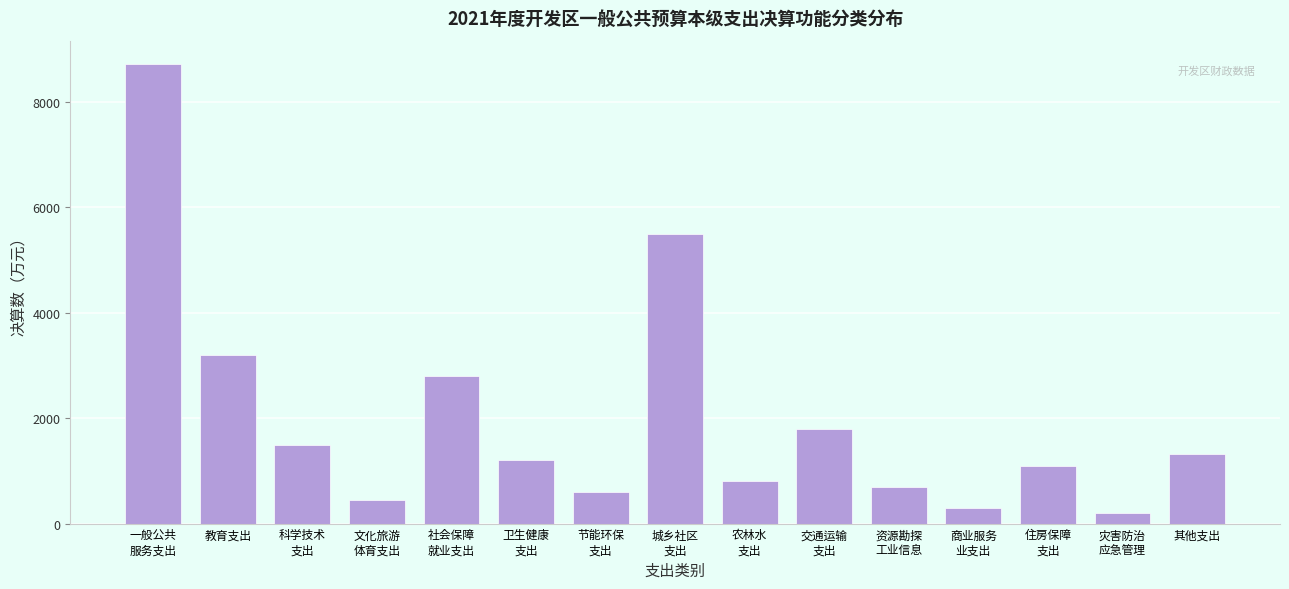

Reading left to right, transcribe all the data shown in this chart.

8724	3200	1500	450	2800	1200	600	5500	800	1800	700	300	1100	200	1325